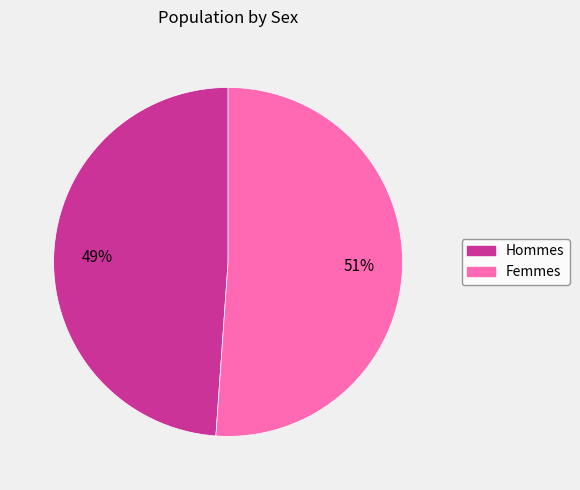

Does any single category account for the majority?

Yes